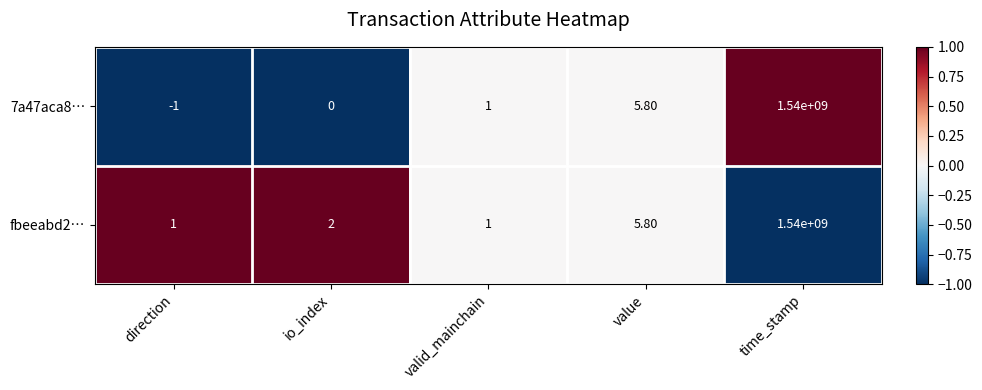

At which label is 7a47aca8… closest to 769999999?

value